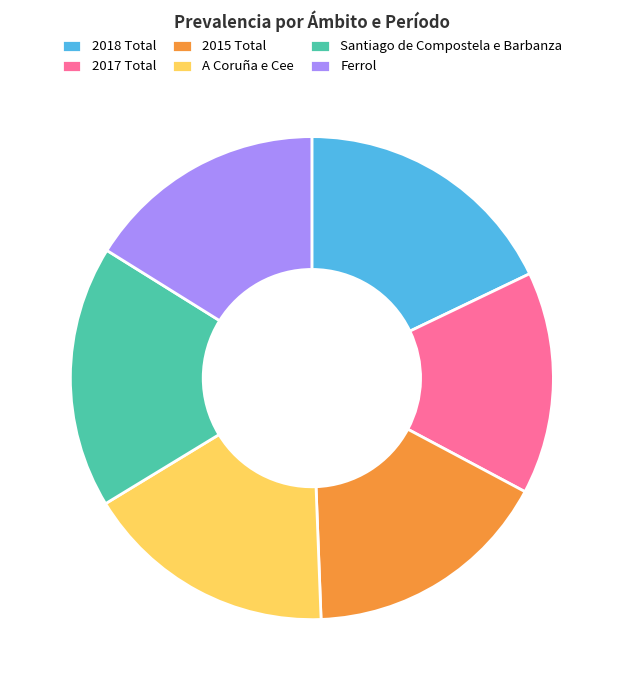

Which slice is the smallest?

2017 Total